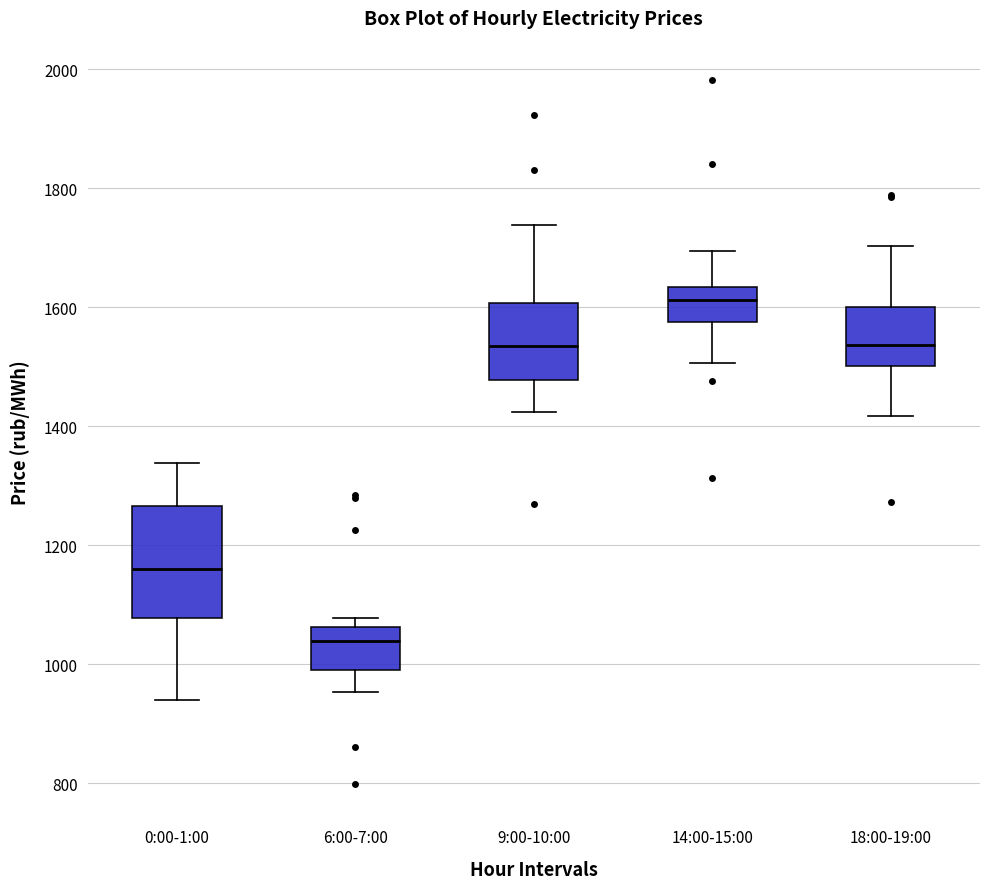

Reading left to right, read every box against the y-axis: the position of its median line, the range the box covers, and the ends of its whiskers. The values are not printed on the chart, so give them approximately, as read against the axis.

0:00-1:00: median 1160, box 1080 to 1260, whiskers 940 to 1340
6:00-7:00: median 1040, box 1000 to 1060, whiskers 960 to 1080
9:00-10:00: median 1540, box 1480 to 1600, whiskers 1420 to 1740
14:00-15:00: median 1620, box 1580 to 1640, whiskers 1500 to 1700
18:00-19:00: median 1540, box 1500 to 1600, whiskers 1420 to 1700